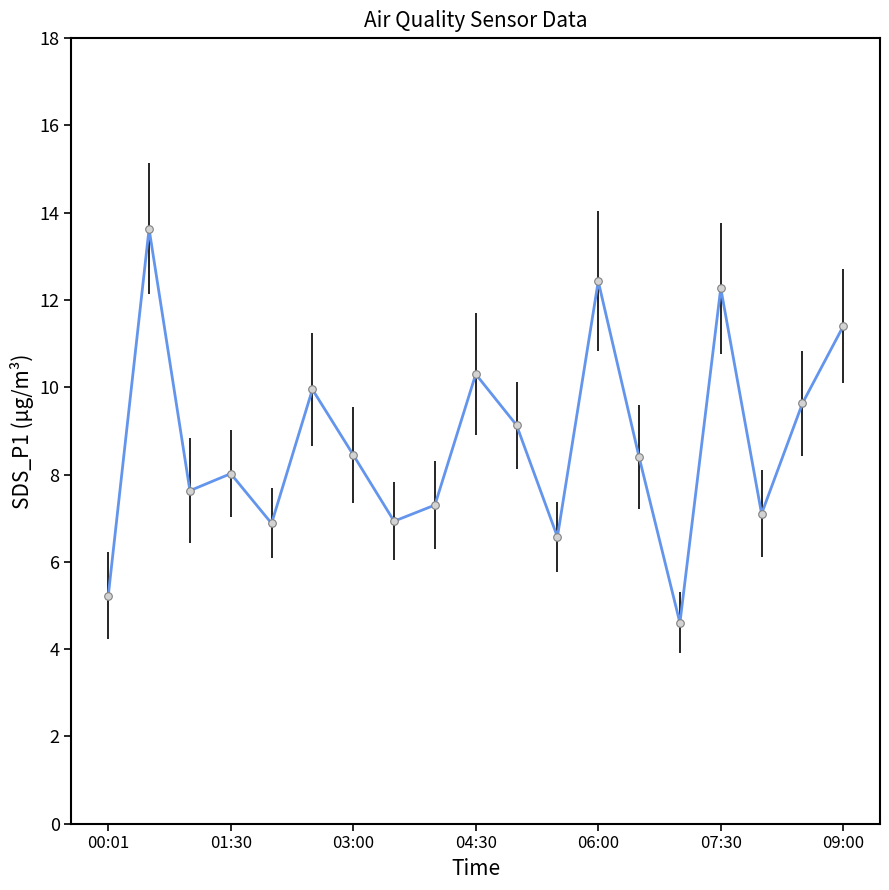

What is the minimum value shown in the chart?

4.6